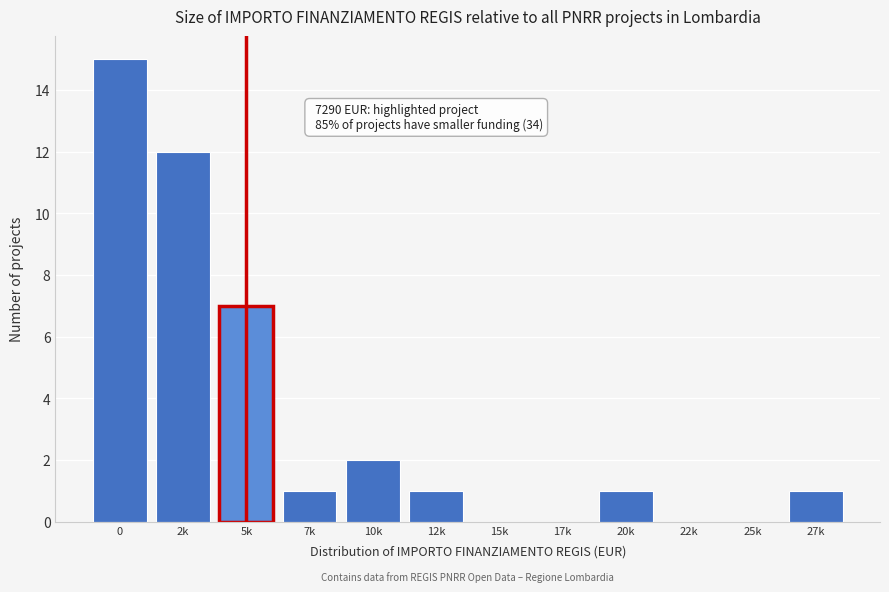

Reading left to right, what are all the values shown in this chart?

0=15	2k=12	5k=7	7k=1	10k=2	12k=1	15k=0	17k=0	20k=1	22k=0	25k=0	27k=1